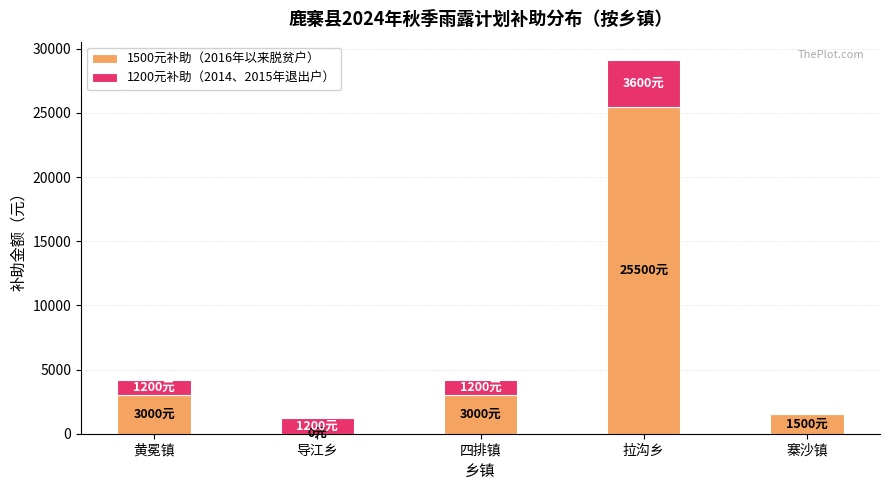

How many values in 1500元补助（2016年以来脱贫户） are above zero?

4